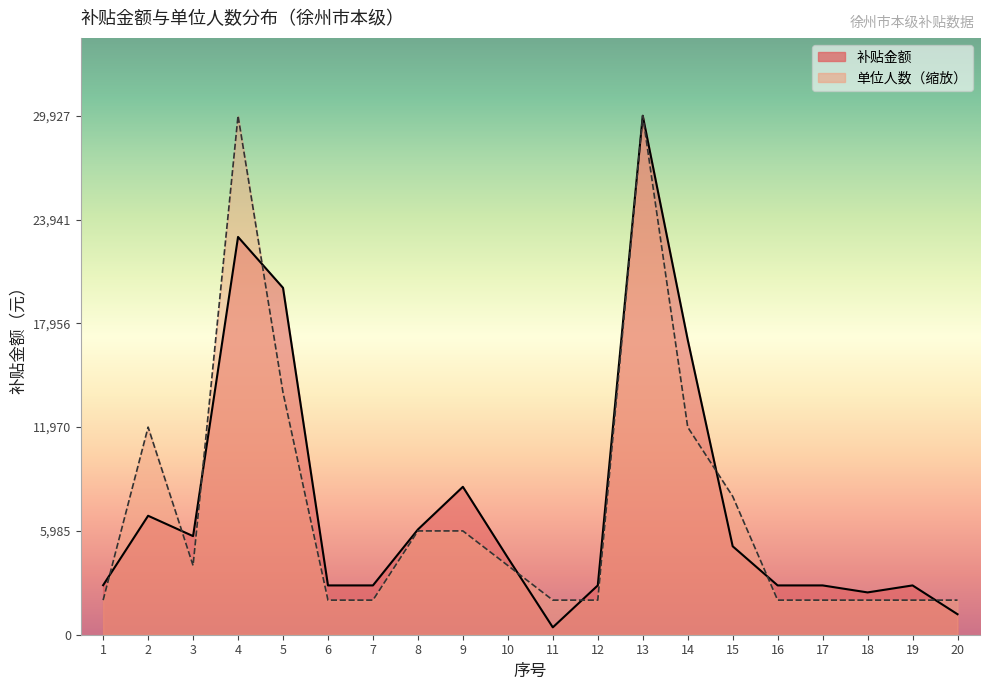

How many lines are shown in the chart?

2